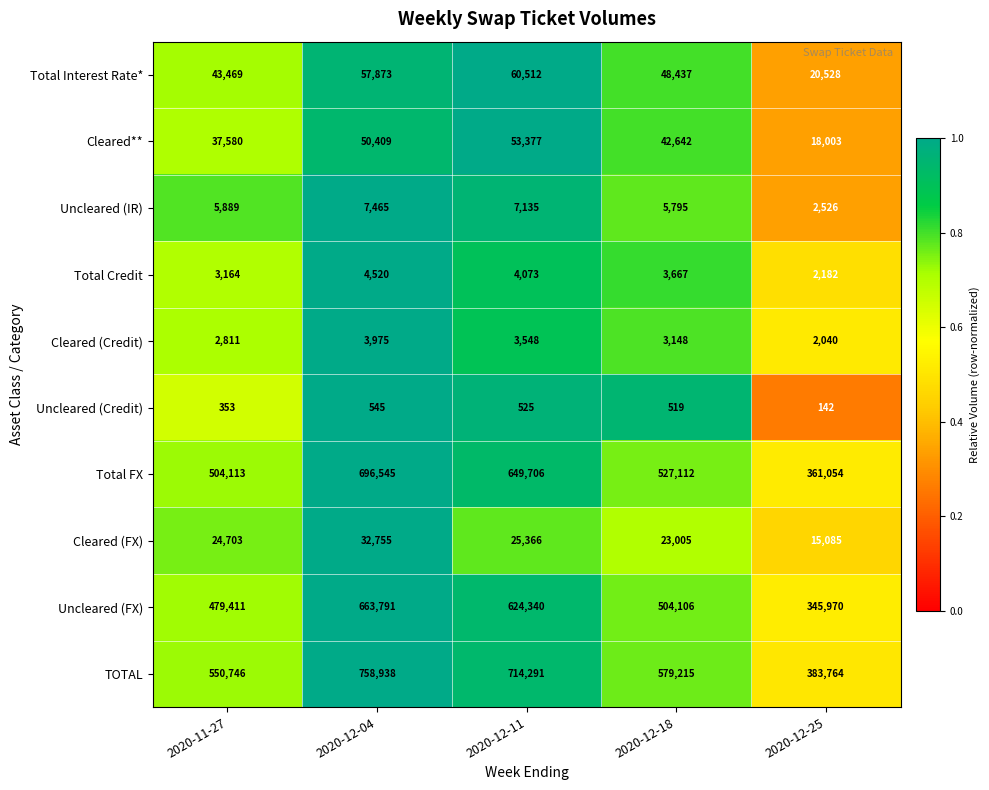

The Uncleared (IR) series shows 7135 at 2020-12-11. True or false?

True